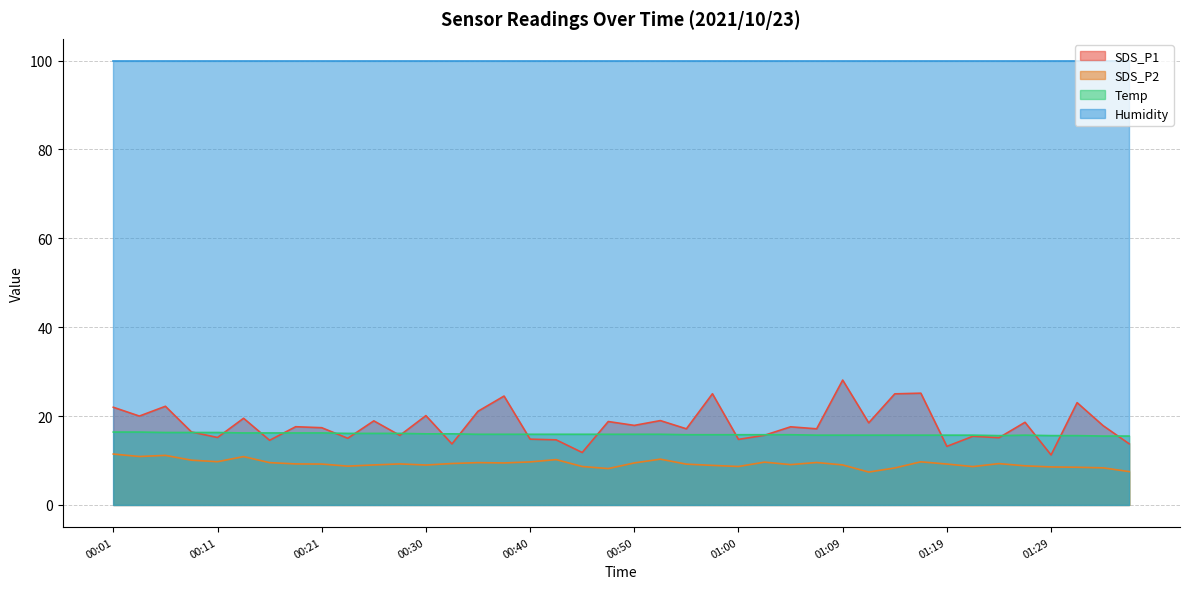

What are all the series names shown in the legend?

SDS_P1, SDS_P2, Temp, Humidity